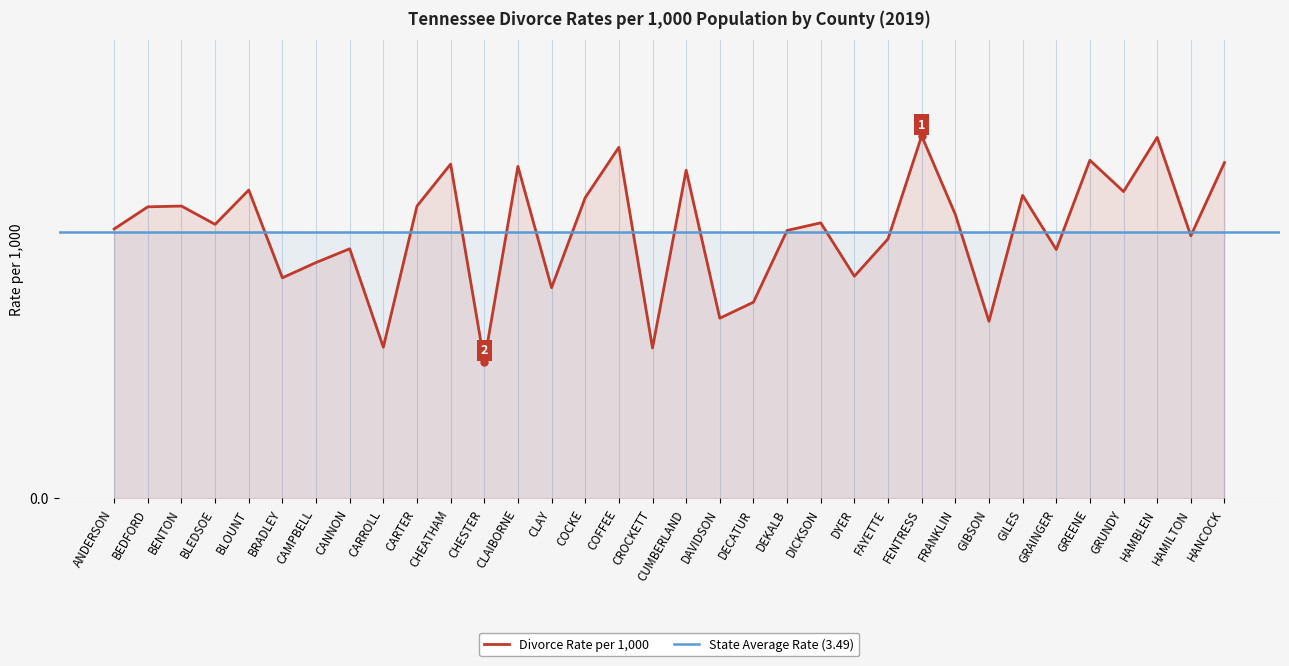

List the labels in order of value, largest first.

FENTRESS, HAMBLEN, COFFEE, GREENE, HANCOCK, CHEATHAM, CLAIBORNE, CUMBERLAND, BLOUNT, GRUNDY, GILES, COCKE, BENTON, CARTER, BEDFORD, FRANKLIN, DICKSON, BLEDSOE, ANDERSON, DEKALB, HAMILTON, FAYETTE, CANNON, GRAINGER, CAMPBELL, DYER, BRADLEY, CLAY, DECATUR, DAVIDSON, GIBSON, CARROLL, CROCKETT, CHESTER